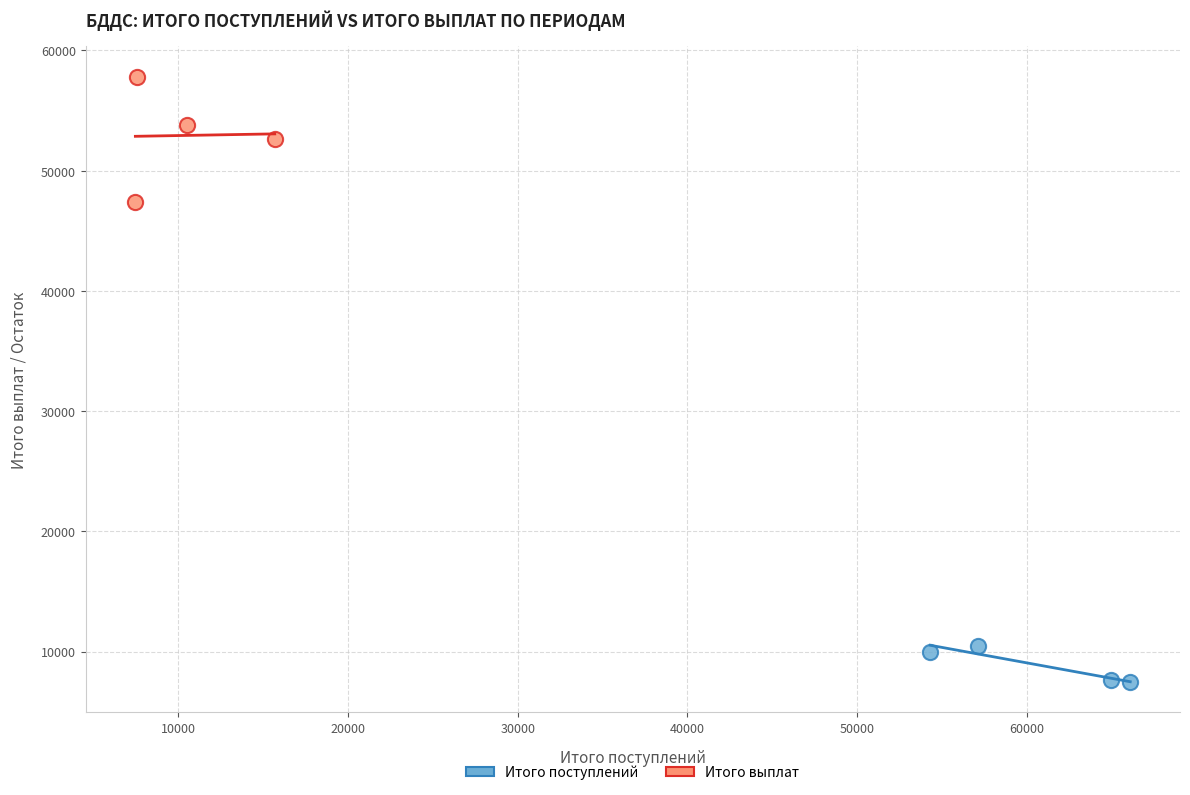

Which series reaches the maximum Y coordinate?

Итого выплат